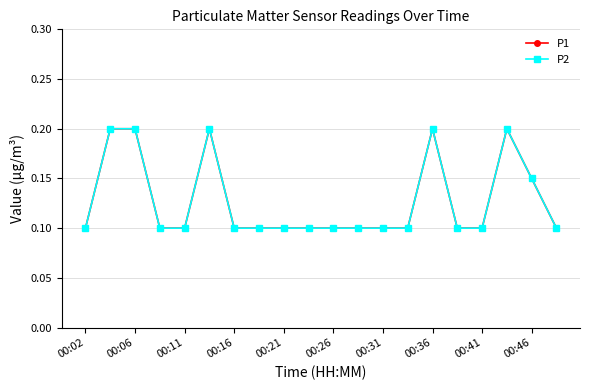

Does the chart have visible grid lines?

Yes